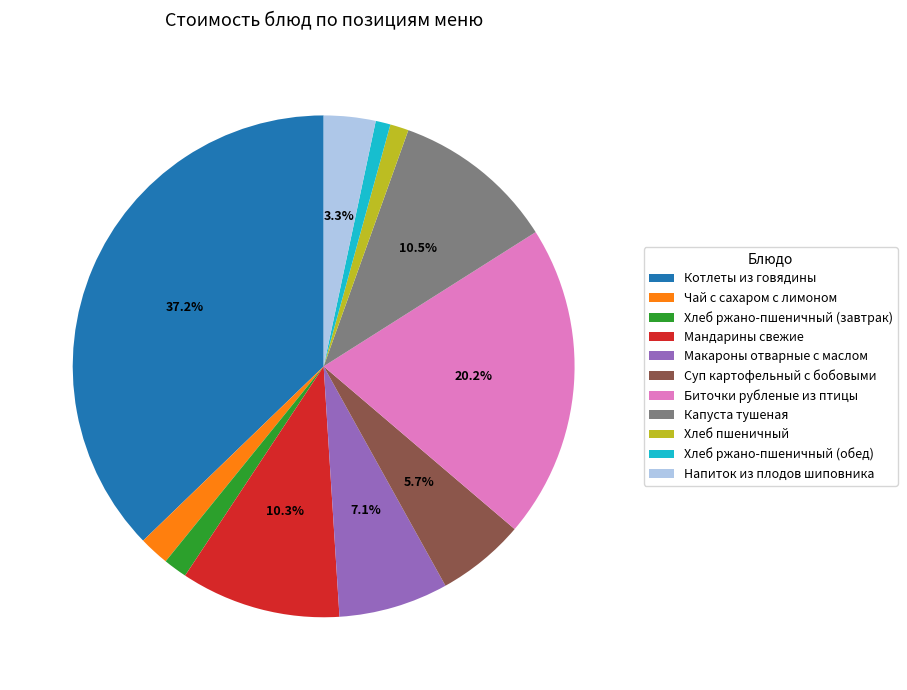

Approximately how many times larger is the value at Хлеб ржано-пшеничный (обед) compared to Чай с сахаром с лимоном?

0.5